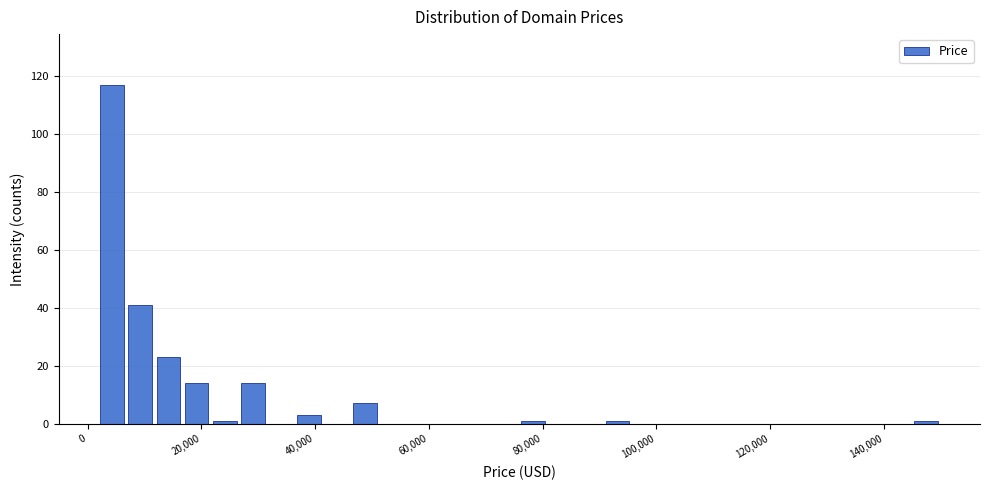

Around what value on the x-axis is the tallest bar? Give the approximate position of its centre, as read against the axis.

4000